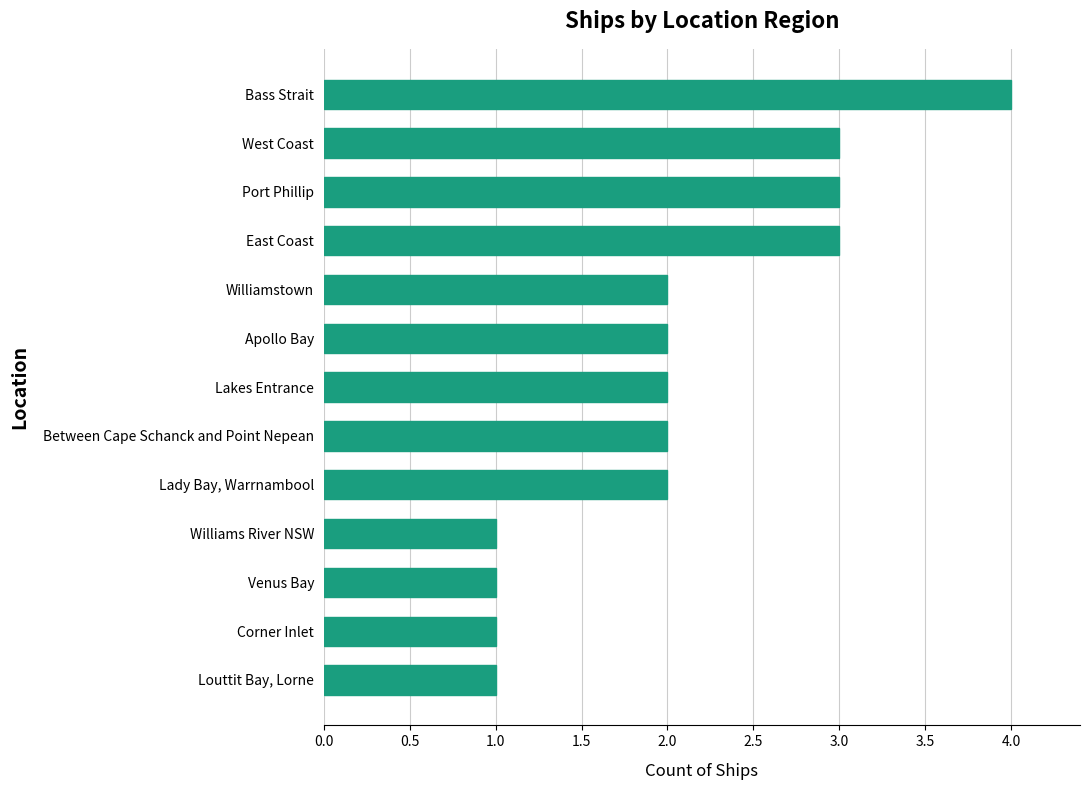

What is the sum of all values?

27